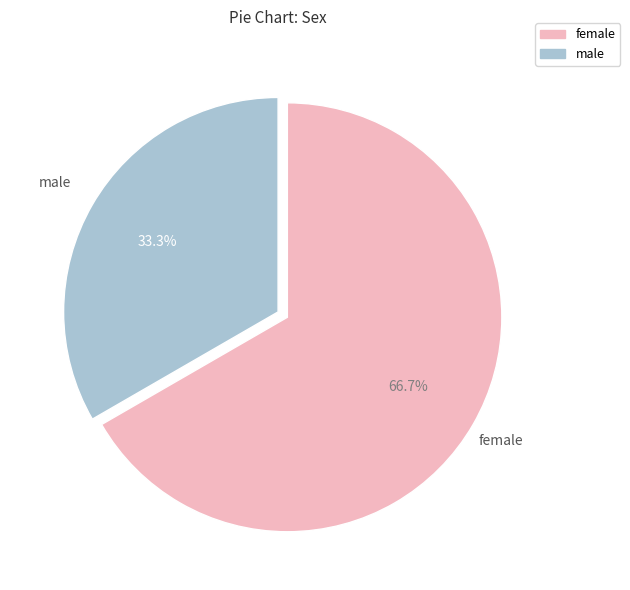

Is there a majority slice in this chart?

Yes